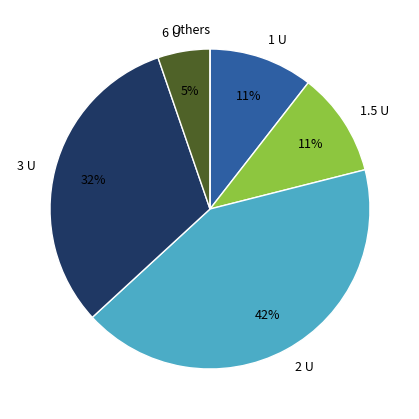

Is the sum of 1.5 U and 3 U greater than half?

No